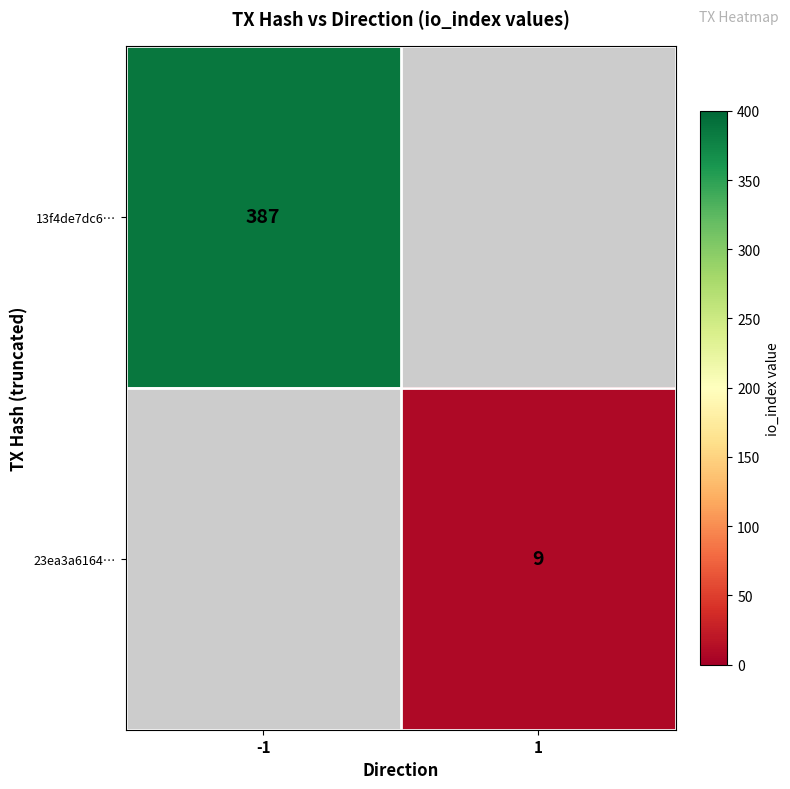

The 23ea3a6164… series shows 3 at 1. True or false?

False